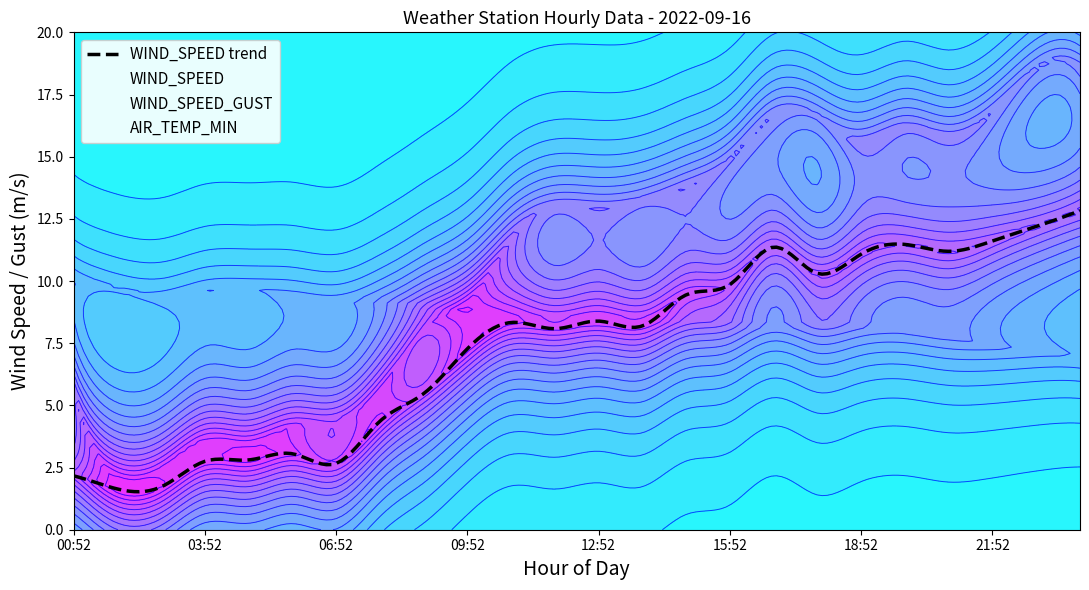

At which label does AIR_TEMP_MIN first exceed 8?

00:52